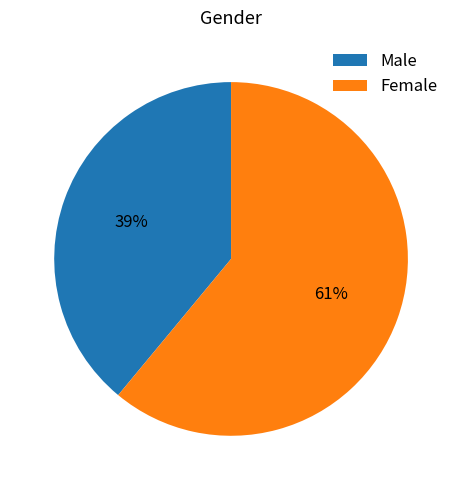

Count the number of slices in the pie.

2